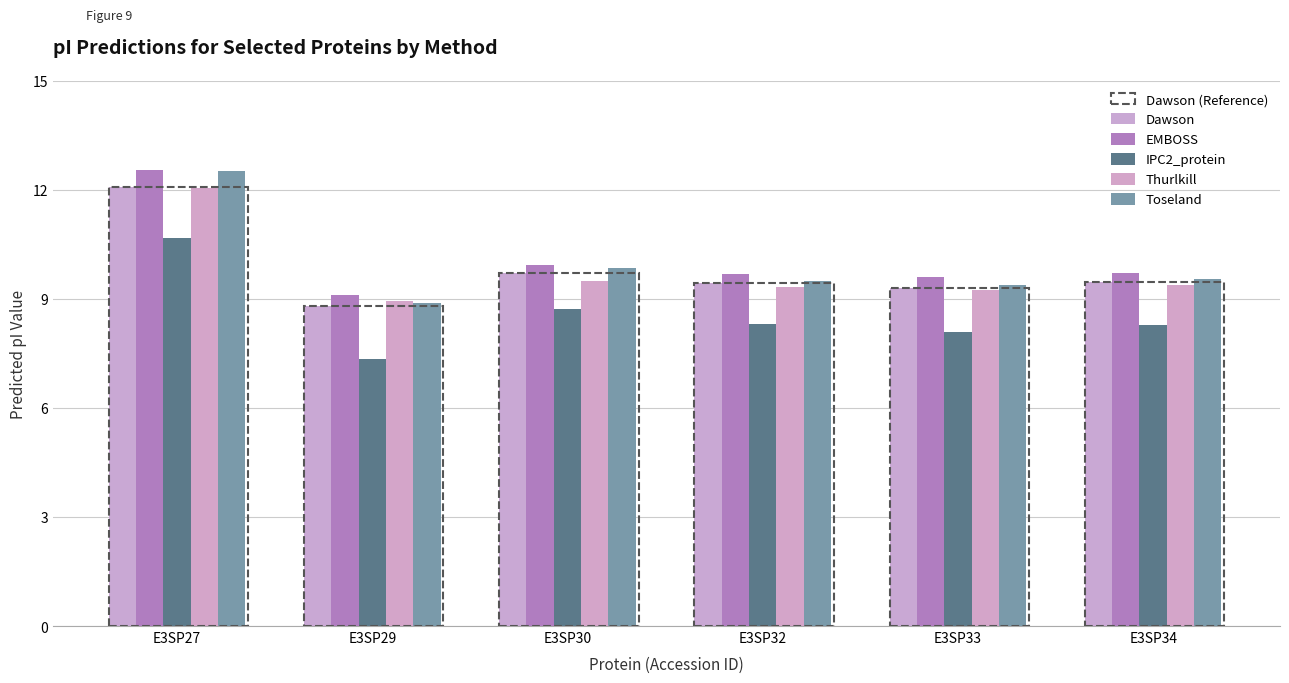

How many bars are there in total?

30